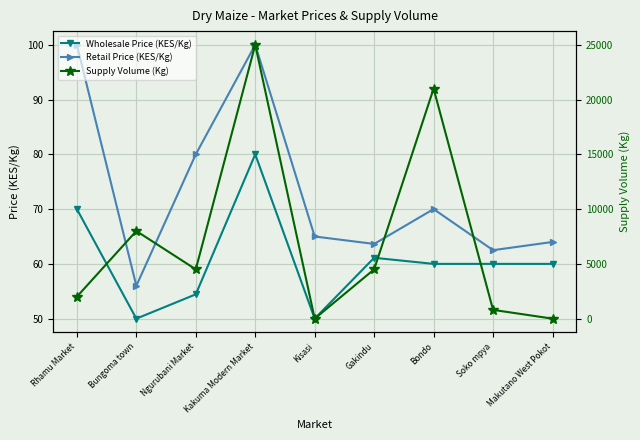

In Retail Price (KES/Kg), how many points are higher than both neighbors (excluding endpoints)?

2